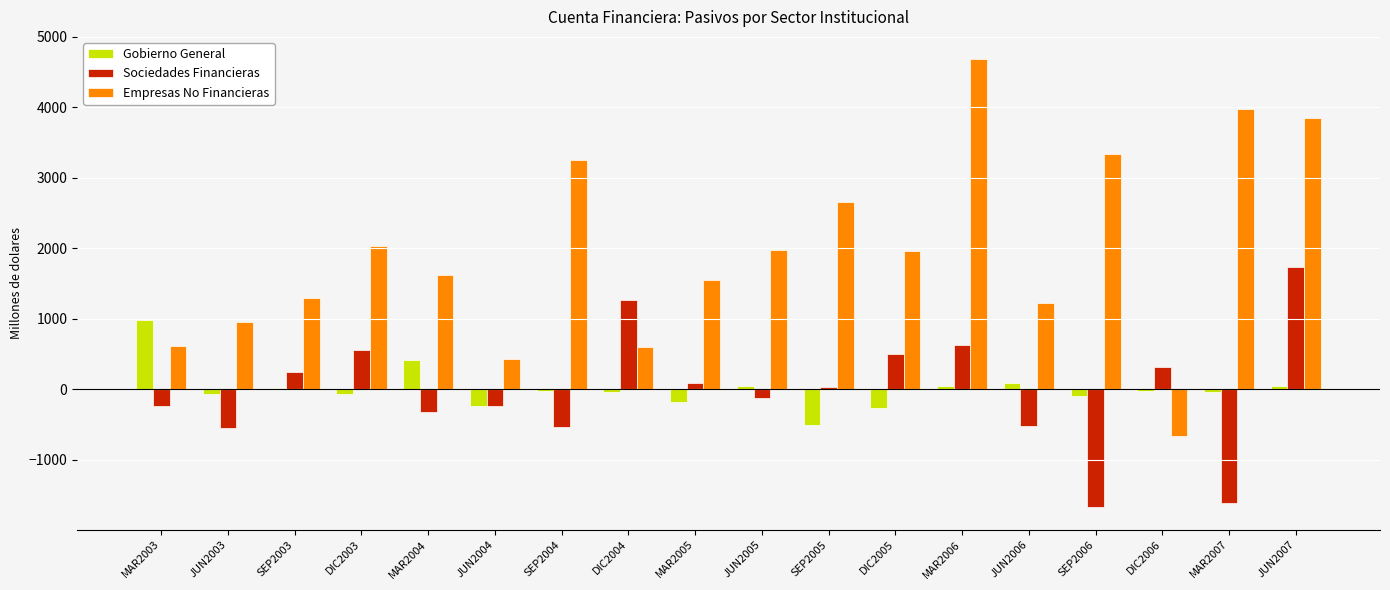

Between JUN2003 and SEP2003, which series saw the biggest shift?

Sociedades Financieras